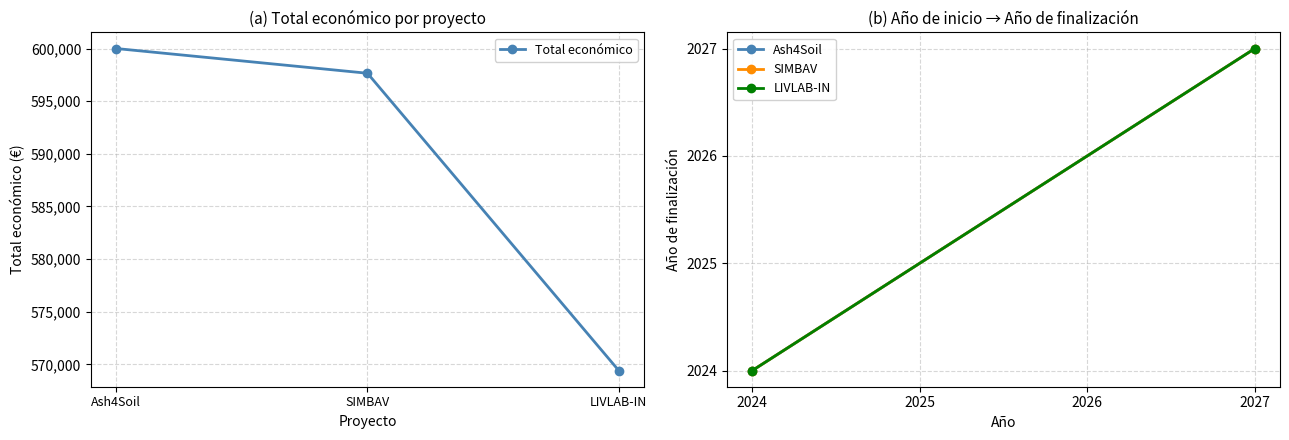

List the labels in order of value, largest first.

Ash4Soil, SIMBAV, LIVLAB-IN